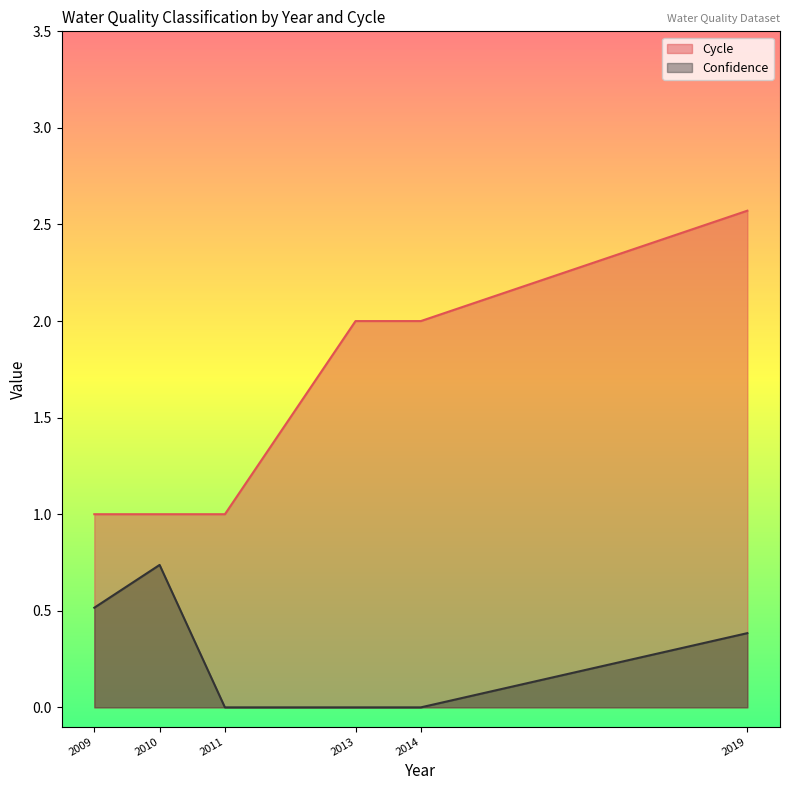

List the series in order of their peak value, highest first.

Cycle, Confidence